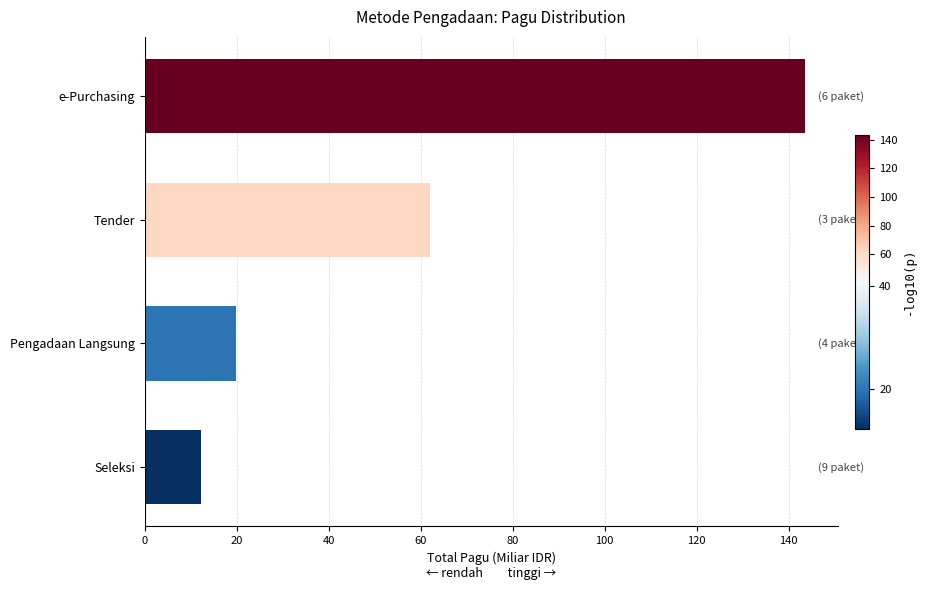

Reading bottom to top, extract all data points from this chart.

Seleksi=12.2	Pengadaan Langsung=19.8	Tender=62.0	e-Purchasing=143.5